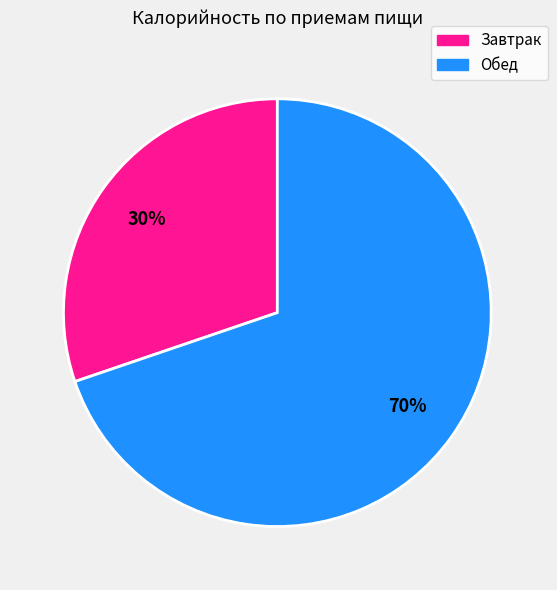

Count the number of slices in the pie.

2